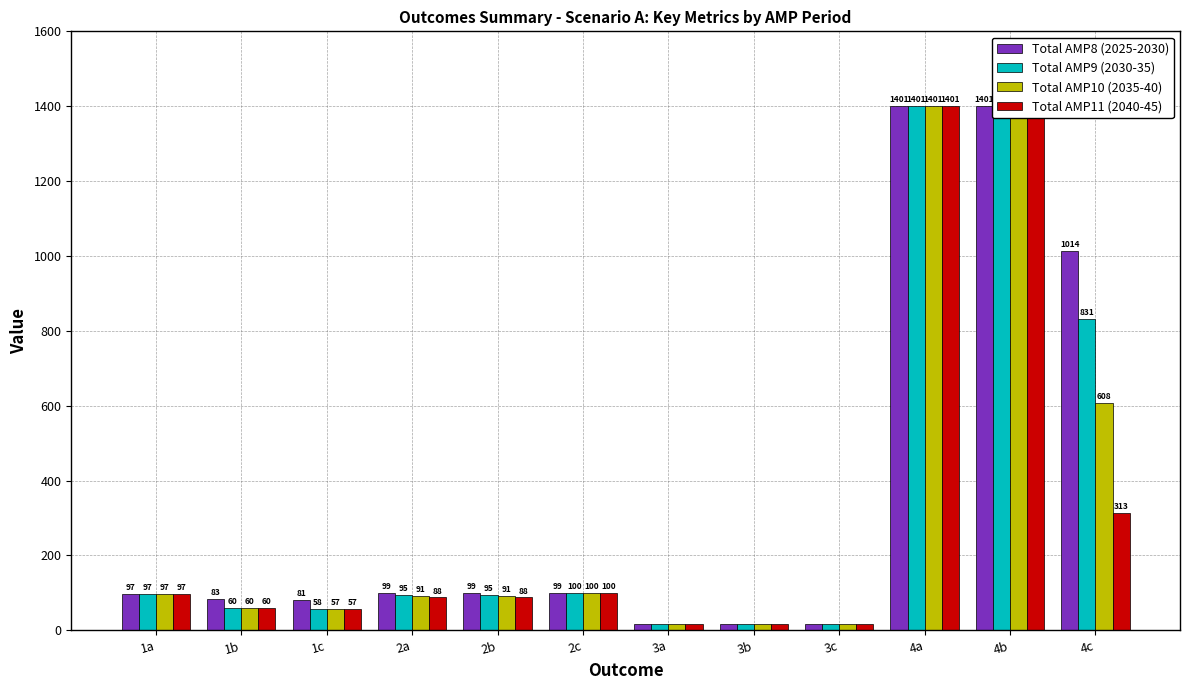

What is the smallest value displayed?

15.8